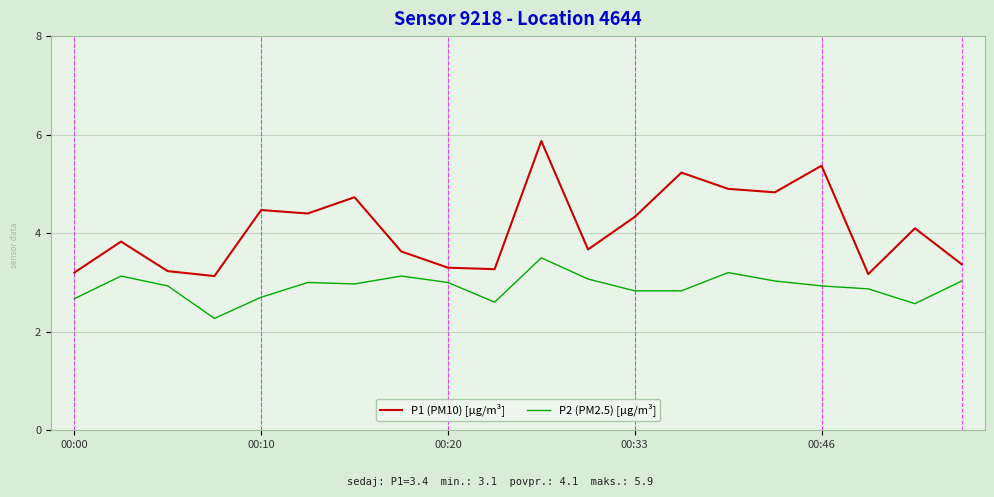

What is the difference between the maximum and minimum values in the P1 (PM10) [µg/m³] series?

2.7